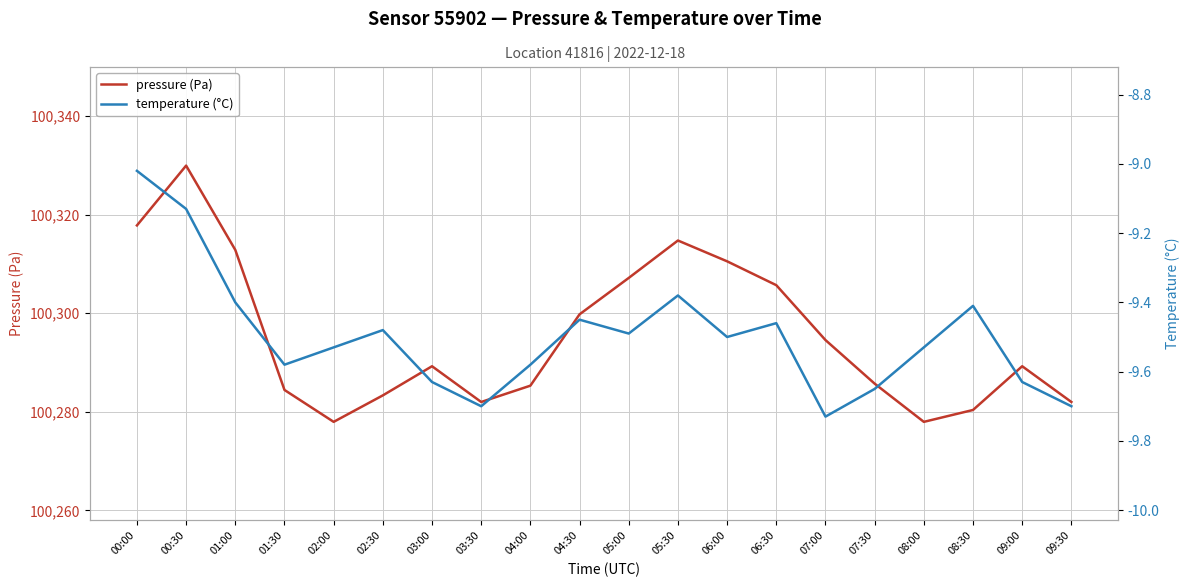

What is the minimum value shown in the chart?

-9.7